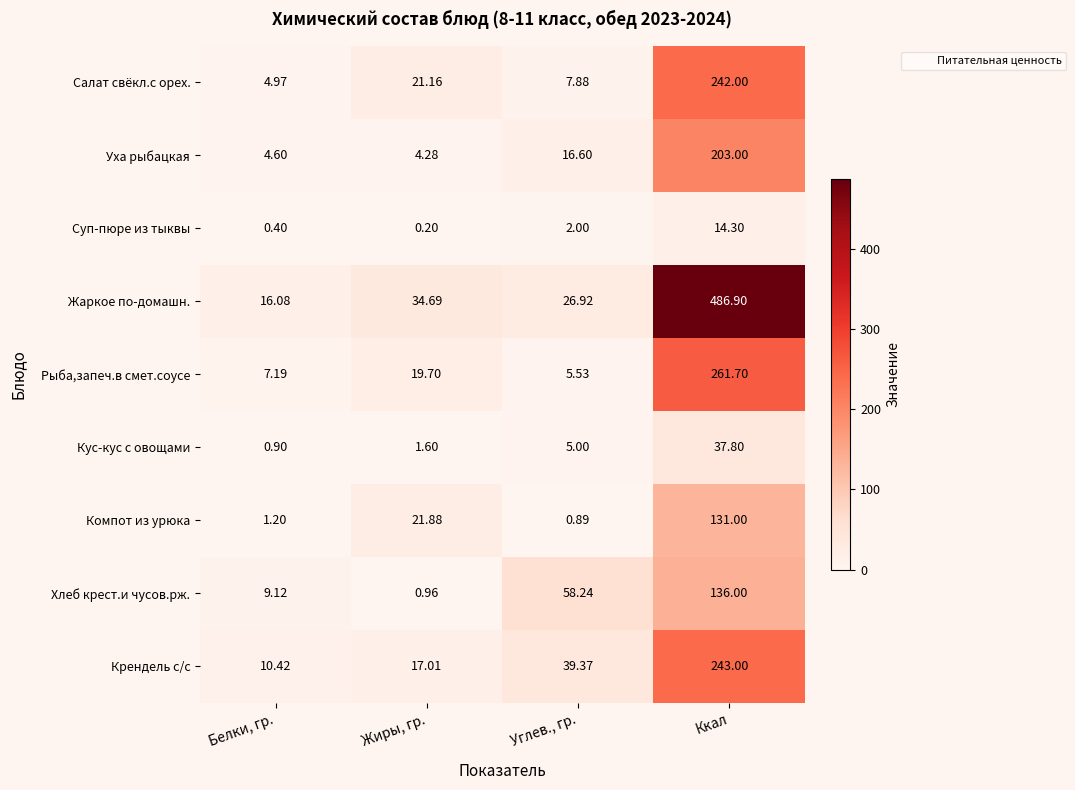

How many values in the Уха рыбацкая series are below 16?

2